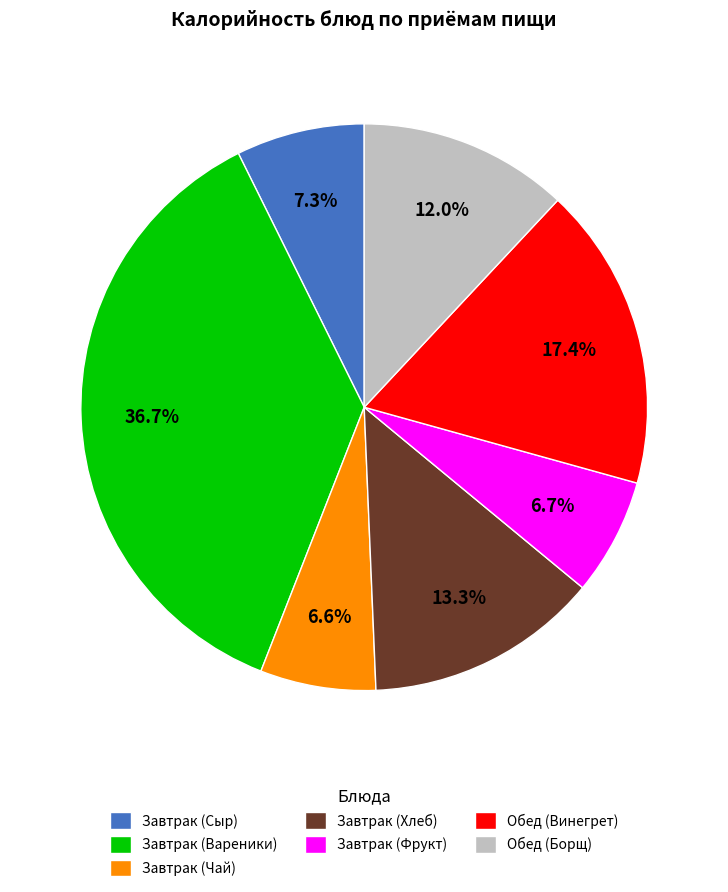

What portion of the pie excludes Обед (Винегрет)?

82.6%